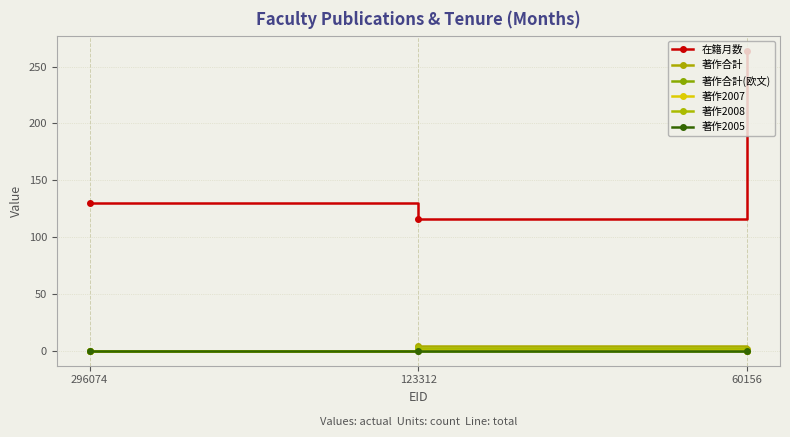

Is this an area chart (filled region under the line)?

No